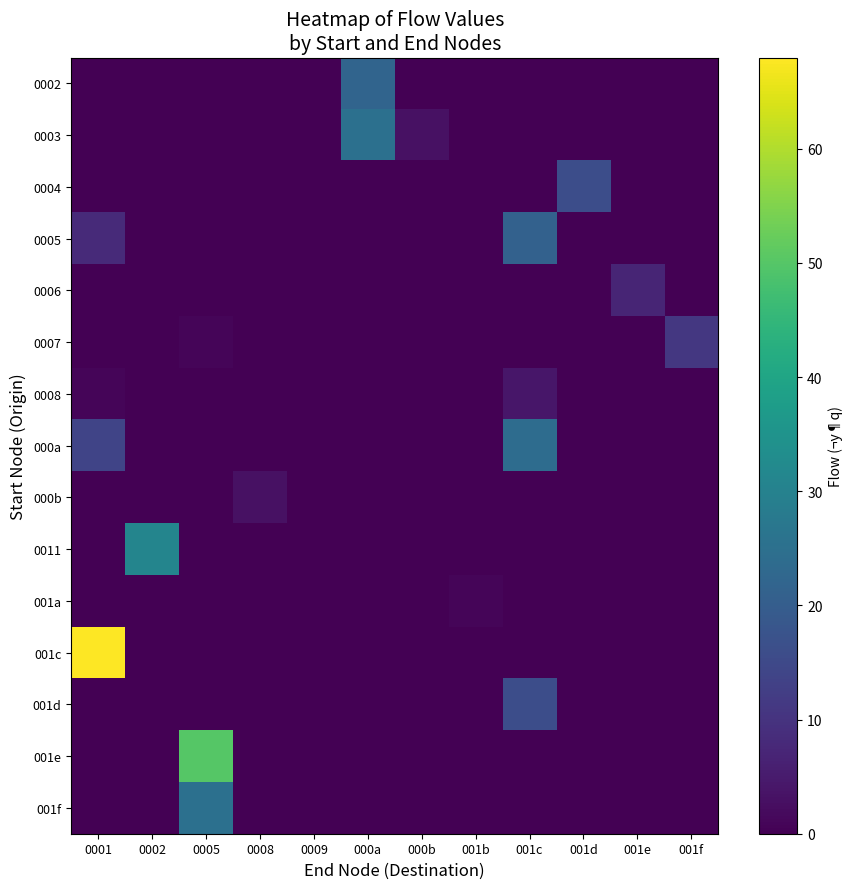

What is the difference between the highest and lowest values at 001d?

16